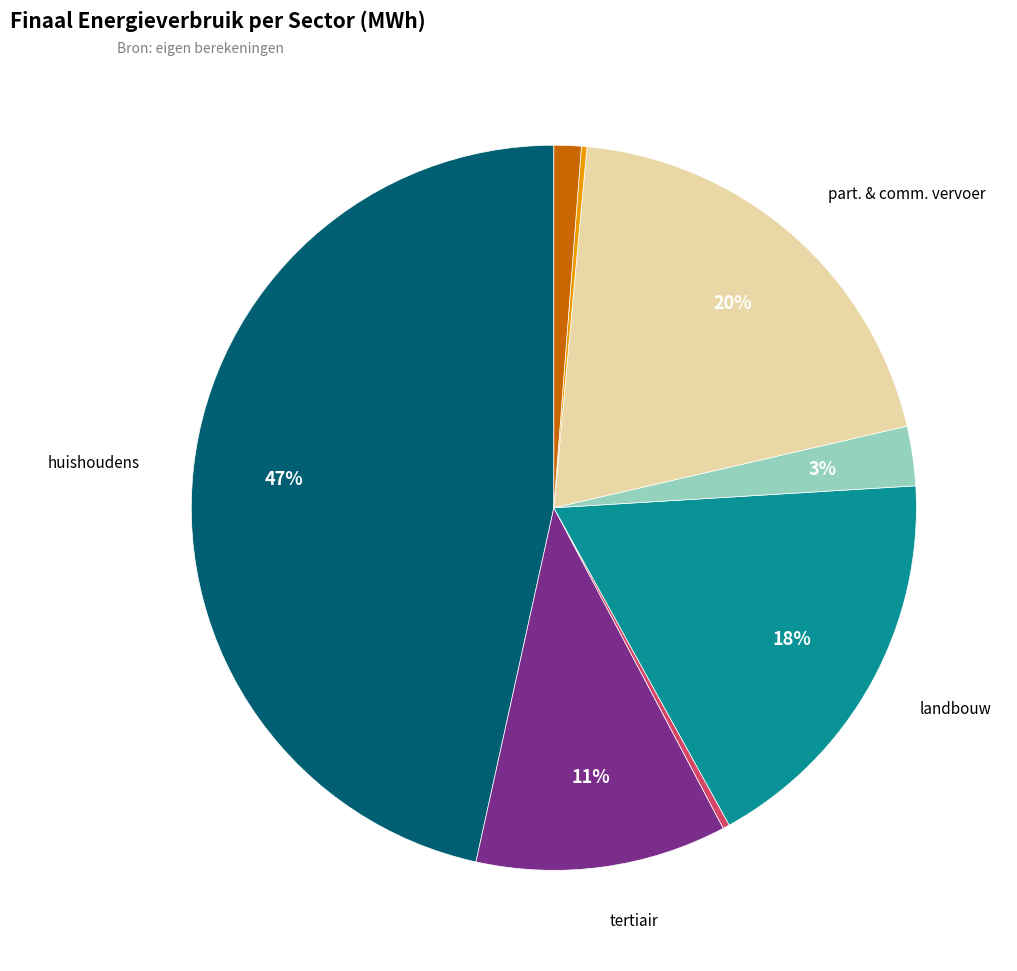

Is there any slice that represents more than half of the pie?

No